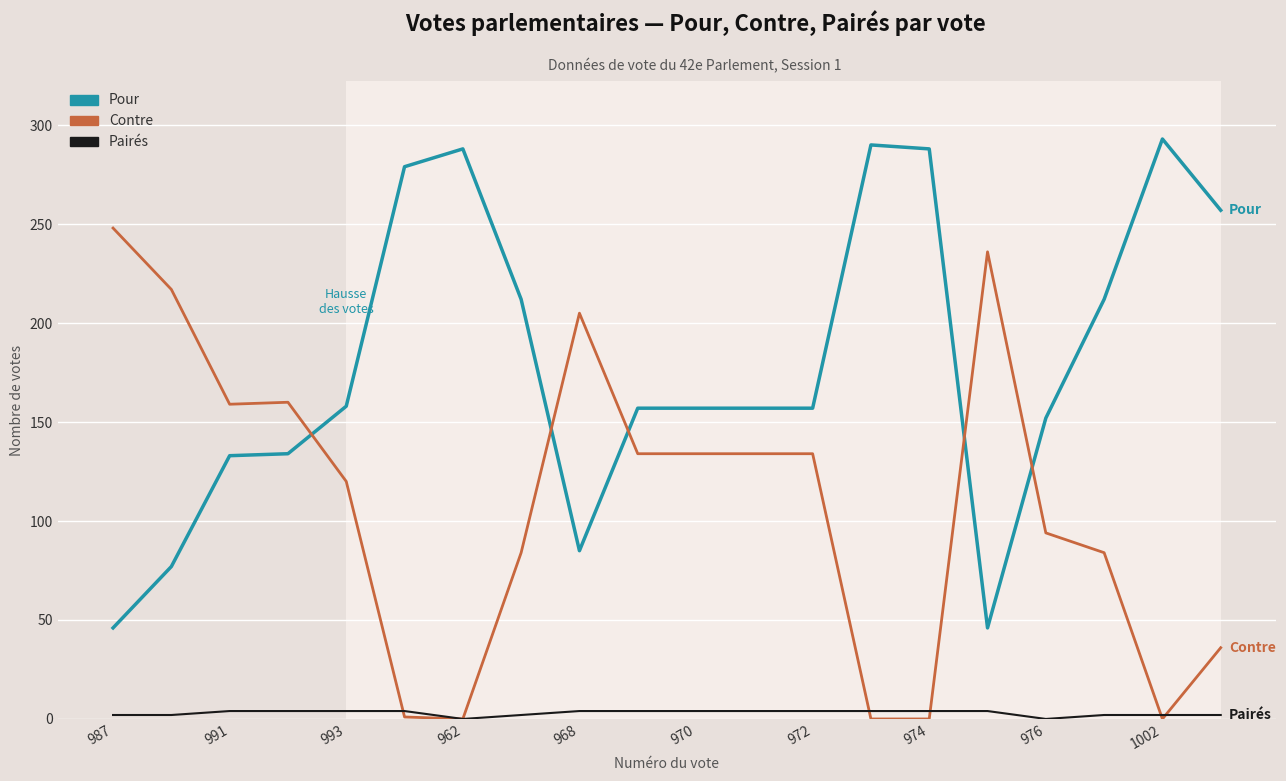

What are all the series names shown in the legend?

Pour, Contre, Pairés